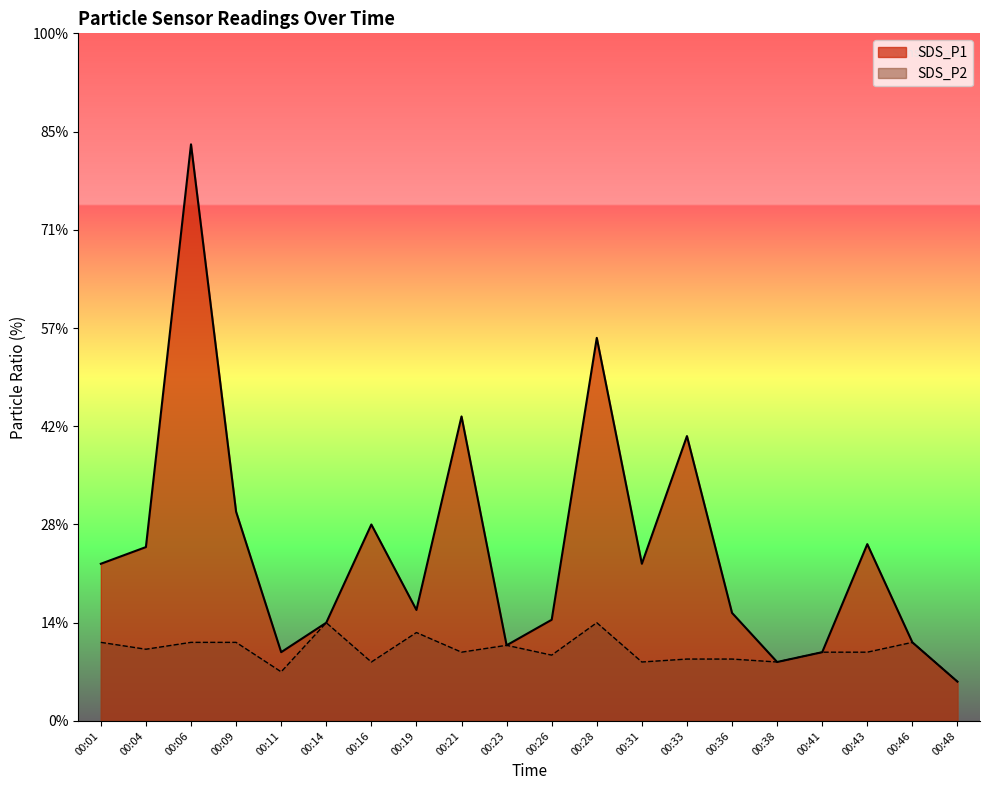

Reading left to right, list all the values displayed in this chart.

SDS_P1: 00:01=1.6	00:04=1.8	00:06=5.9	00:09=2.1	00:11=0.7	00:14=1.0	00:16=2.0	00:19=1.1	00:21=3.1	00:23=0.8	00:26=1.0	00:28=3.9	00:31=1.6	00:33=2.9	00:36=1.1	00:38=0.6	00:41=0.7	00:43=1.8	00:46=0.8	00:48=0.4
SDS_P2: 00:01=0.8	00:04=0.7	00:06=0.8	00:09=0.8	00:11=0.5	00:14=1.0	00:16=0.6	00:19=0.9	00:21=0.7	00:23=0.8	00:26=0.7	00:28=1.0	00:31=0.6	00:33=0.6	00:36=0.6	00:38=0.6	00:41=0.7	00:43=0.7	00:46=0.8	00:48=0.4